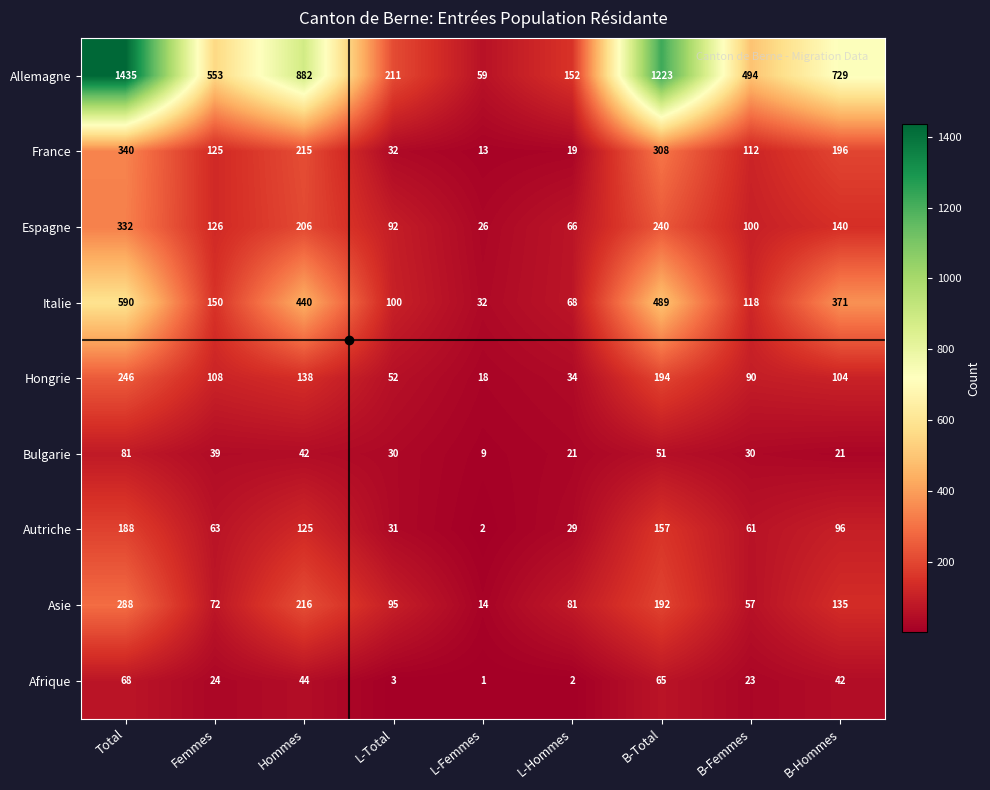

Where does the Asie series first go above 95?

Total